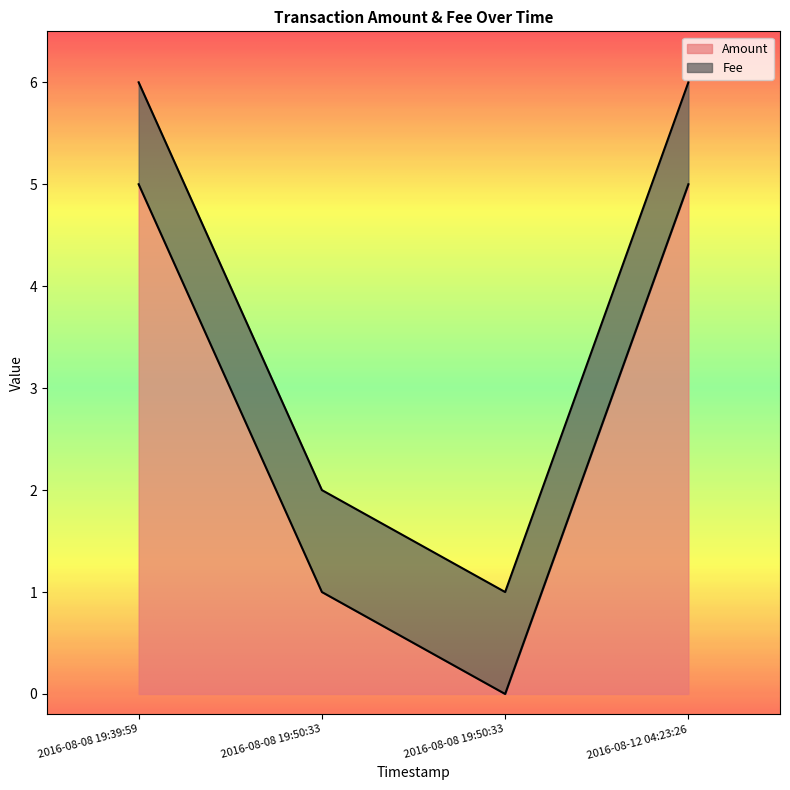

At which category does the data reach its first local valley?

2016-08-08 19:50:33